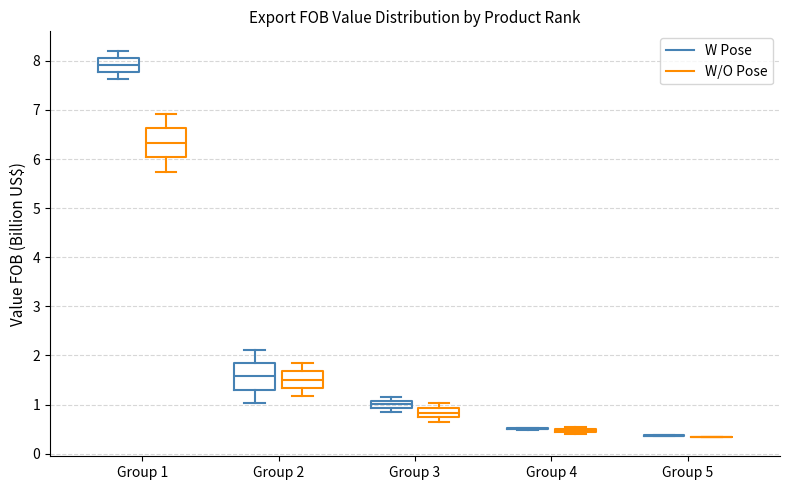

Where is the upper edge of the box for Group 2 (W/O Pose) on the y-axis? The values are not printed on the chart, so give them approximately, as read against the axis.

1.7